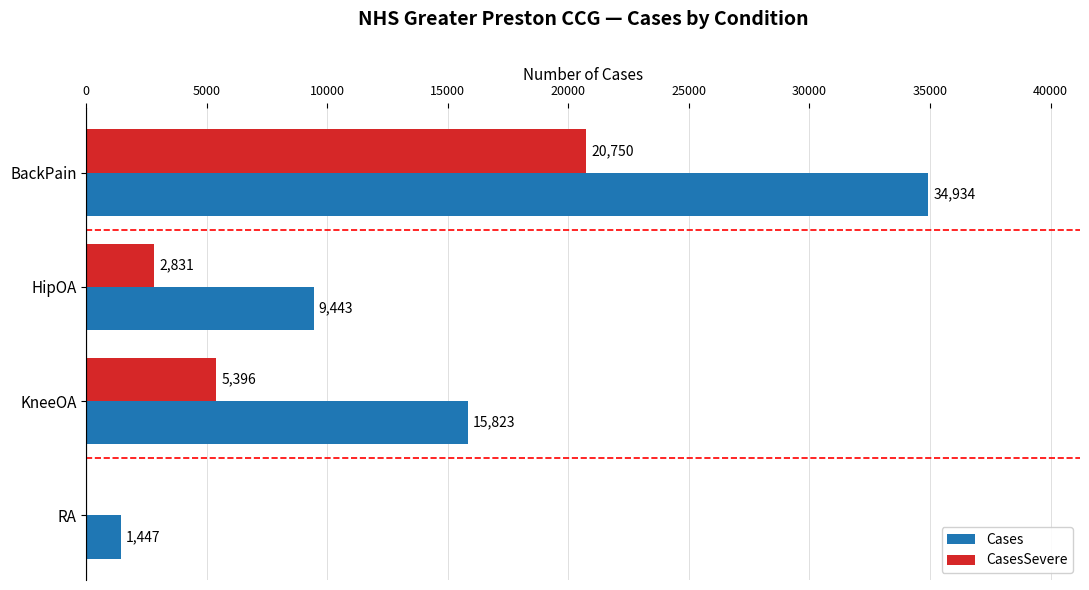

At which category is the sum across all series the highest?

BackPain